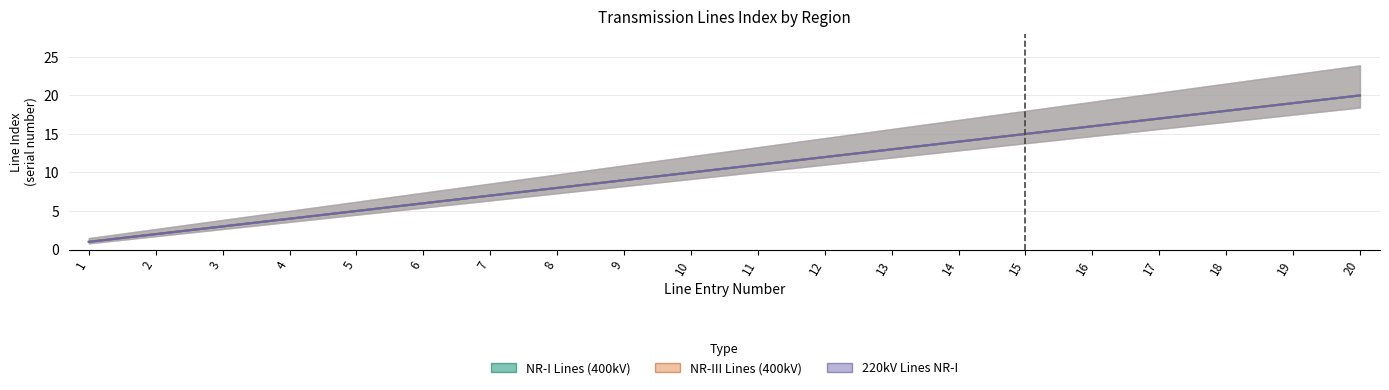

What is the average value of the NR-I Lines (400kV) series?

10